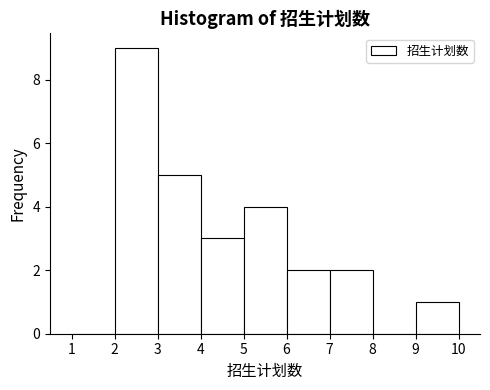

Reading left to right, list every bar in this chart as the range it spans on the x-axis followed by its height. The values are not printed on the chart, so give them approximately, as read against the axis.

1 to 2: 0
2 to 3: 9
3 to 4: 5
4 to 5: 3
5 to 6: 4
6 to 7: 2
7 to 8: 2
8 to 9: 0
9 to 10: 1